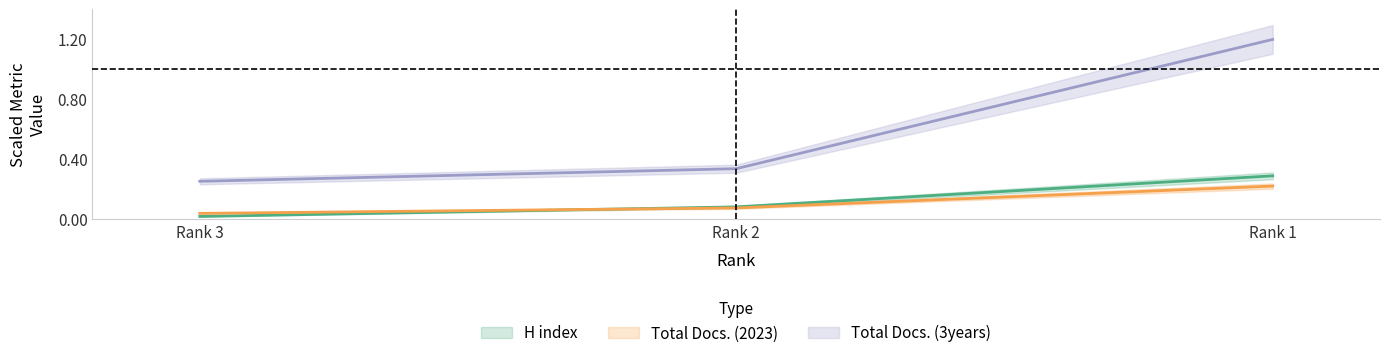

Reading left to right, what are all the values shown in this chart?

H index: Rank 3=0.0	Rank 2=0.1	Rank 1=0.3
Total Docs. (2023): Rank 3=0.0	Rank 2=0.1	Rank 1=0.2
Total Docs. (3years): Rank 3=0.3	Rank 2=0.3	Rank 1=1.2